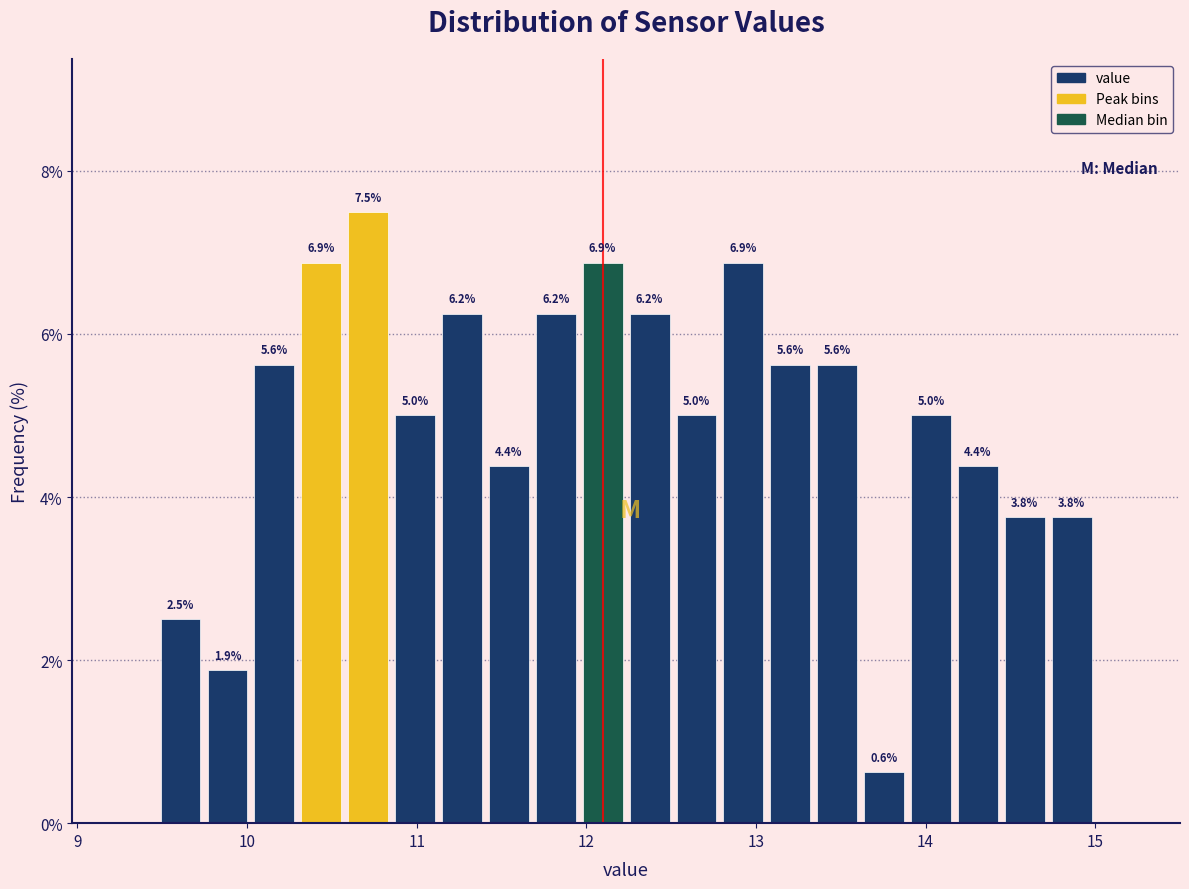

Around what value on the x-axis is the tallest bar? Give the approximate position of its centre, as read against the axis.

10.7